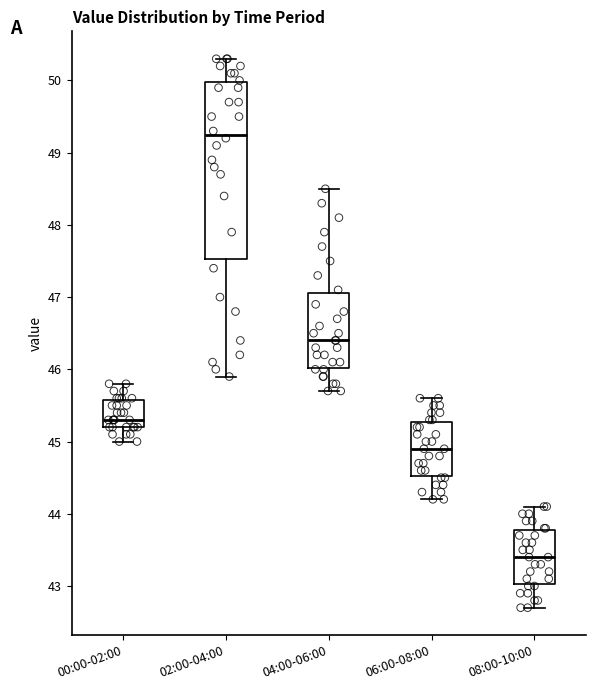

Comparing the boxes themselves (not the whiskers), which one is the tallest?

02:00-04:00